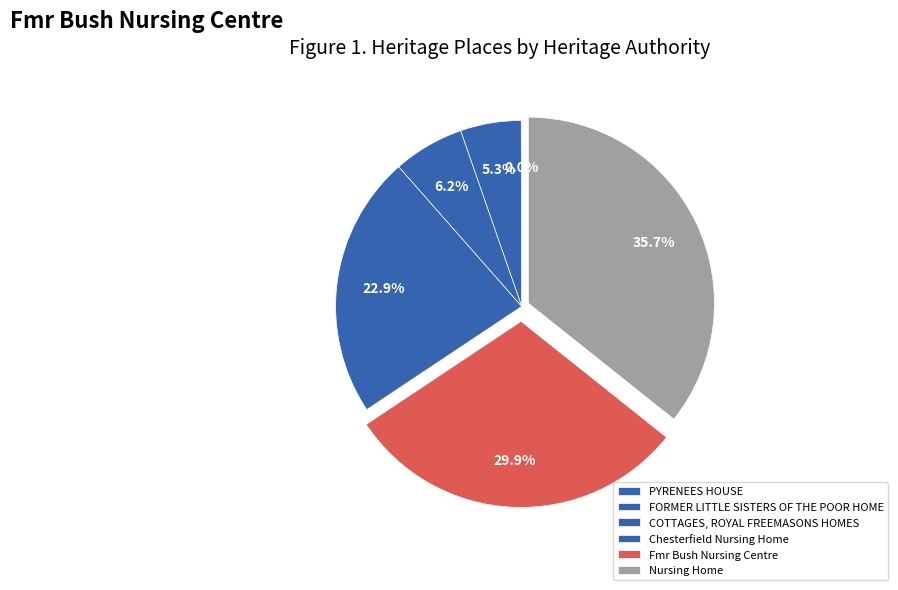

To the nearest percent, what is the combined percentage of Chesterfield Nursing Home and PYRENEES HOUSE?

23%